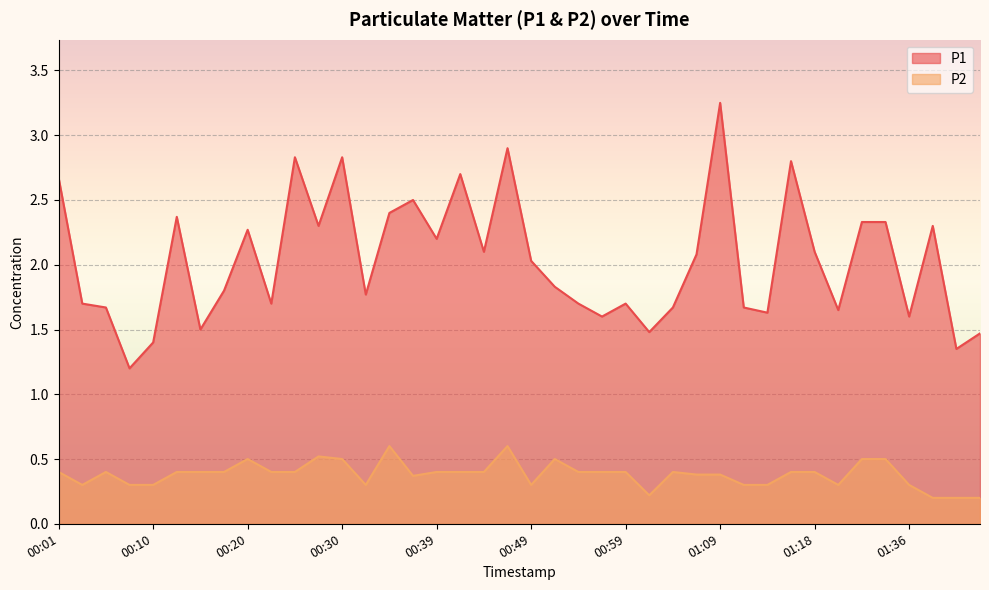

At which category does the chart reach its peak across all series?

01:09